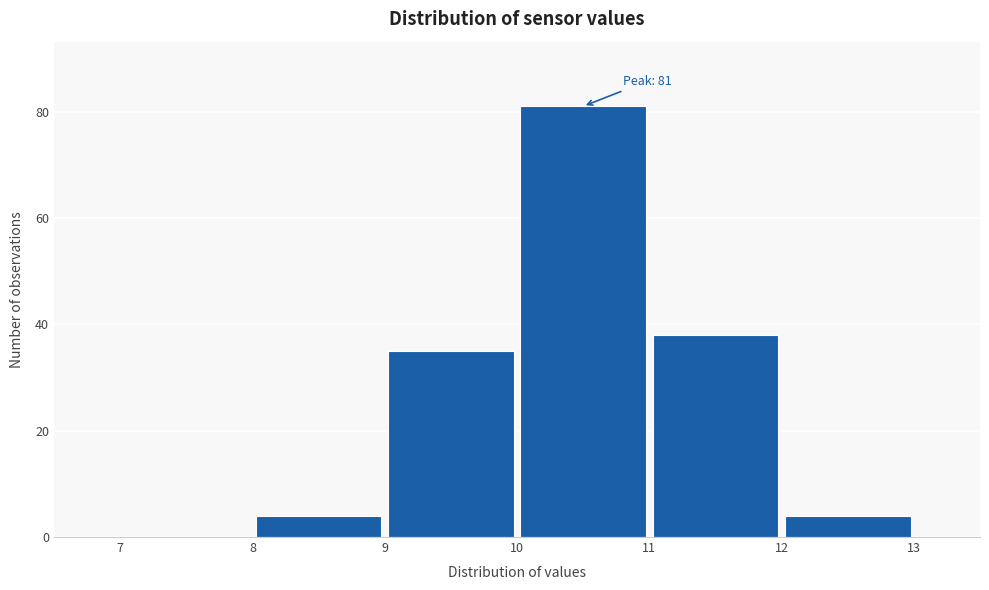

Over which range of the x-axis is the bar tallest?

10 to 11